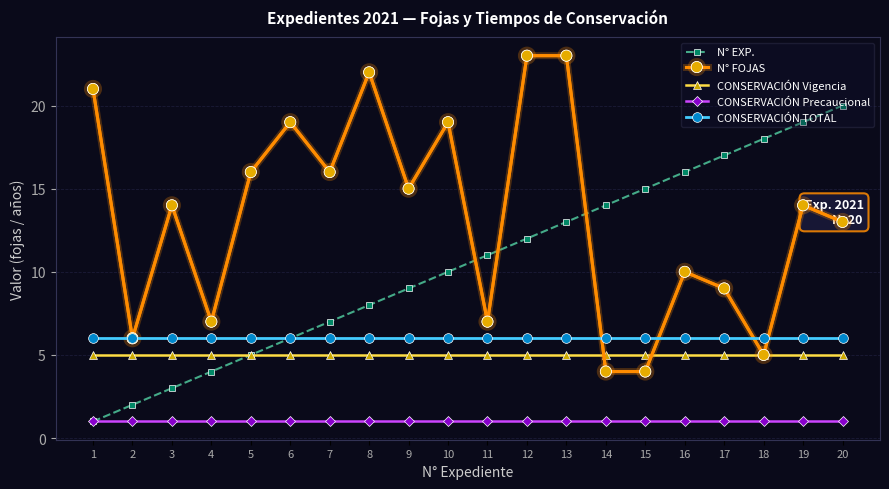

What is the minimum value for CONSERVACIÓN TOTAL?

6